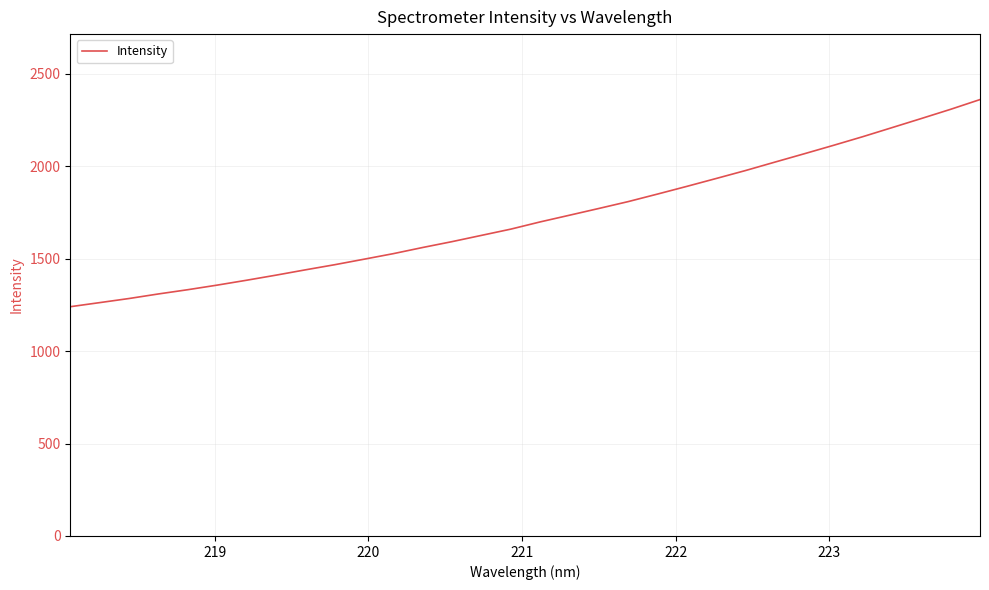

What is the minimum value shown in the chart?

1239.9